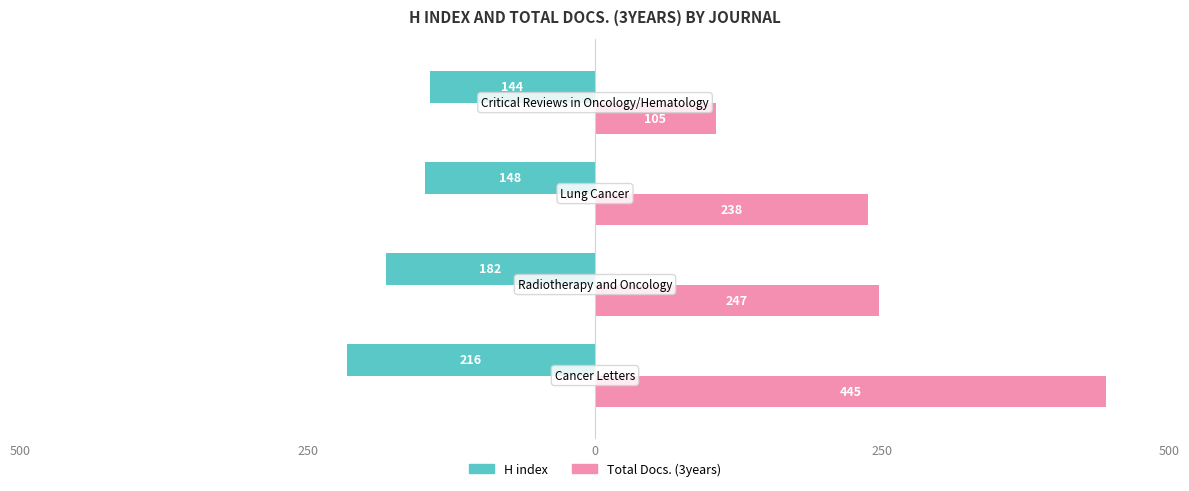

What is the average value of the H index series?

-172